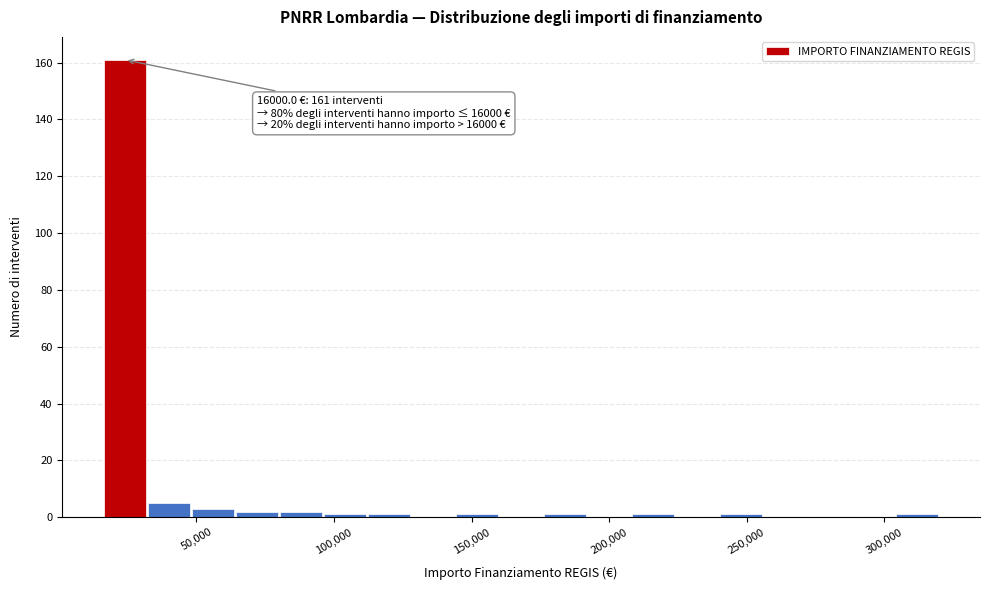

Around what value on the x-axis is the tallest bar? Give the approximate position of its centre, as read against the axis.

25000